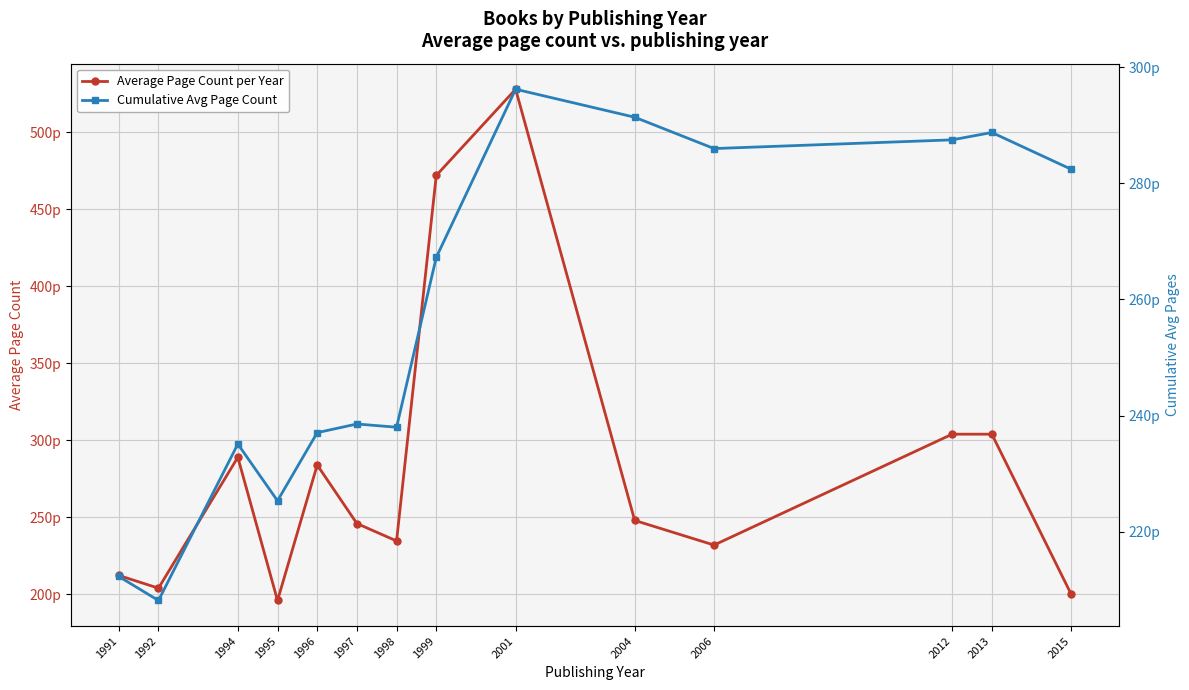

At which category is the sum across all series the highest?

2001